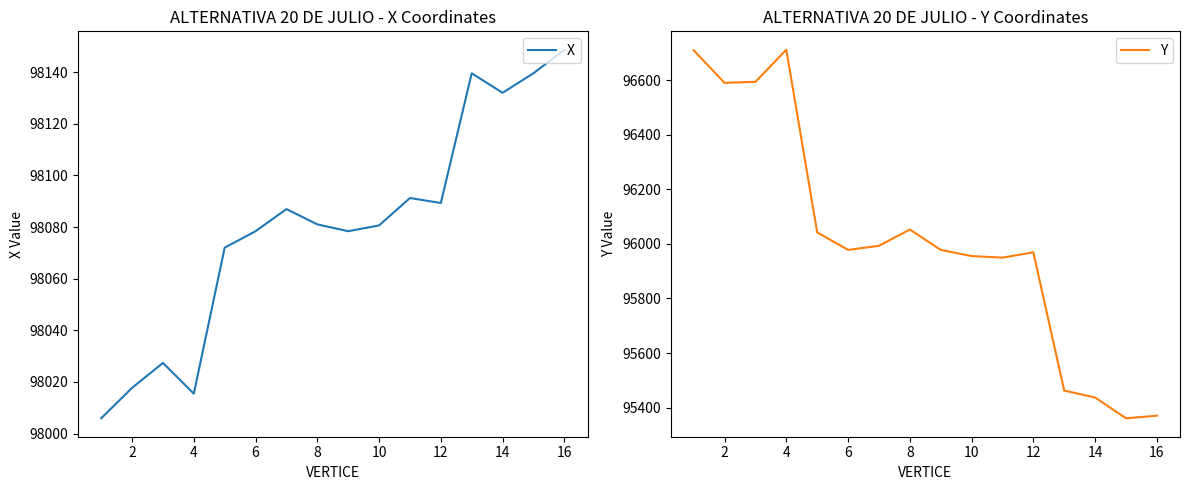

Reading left to right, what are all the values shown in this chart?

X: 98005.9	98017.7	98027.4	98015.4	98072.0	98078.4	98087.0	98081.0	98078.4	98080.6	98091.3	98089.3	98139.6	98132.0	98139.6	98148.7
Y: 96710.7	96590.9	96594.9	96712.4	96042.6	95978.2	95993.2	96053.0	95978.2	95955.6	95949.8	95969.4	95462.2	95436.9	95360.5	95370.0